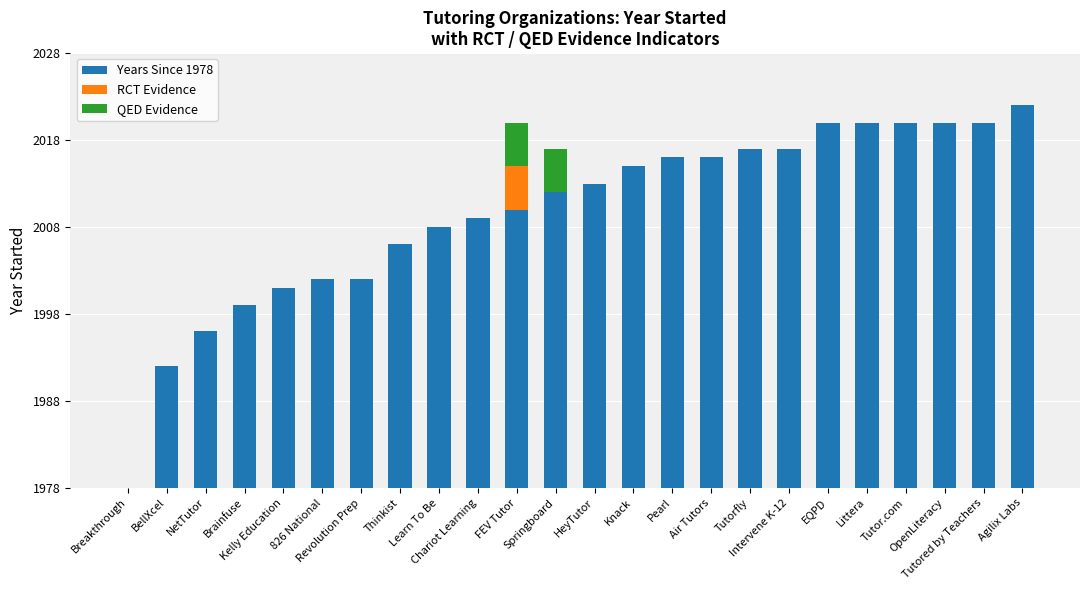

Are the bars horizontal?

No